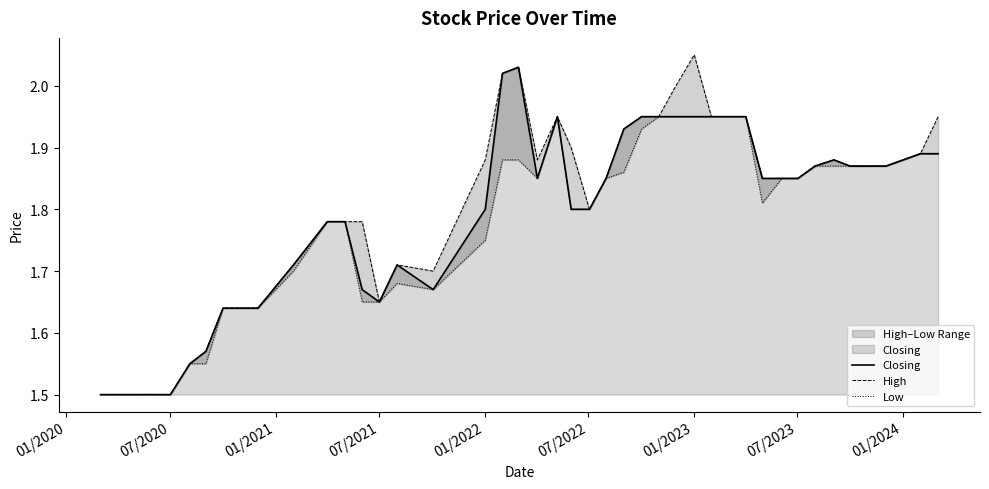

What is the lowest value of the Closing series?

1.5